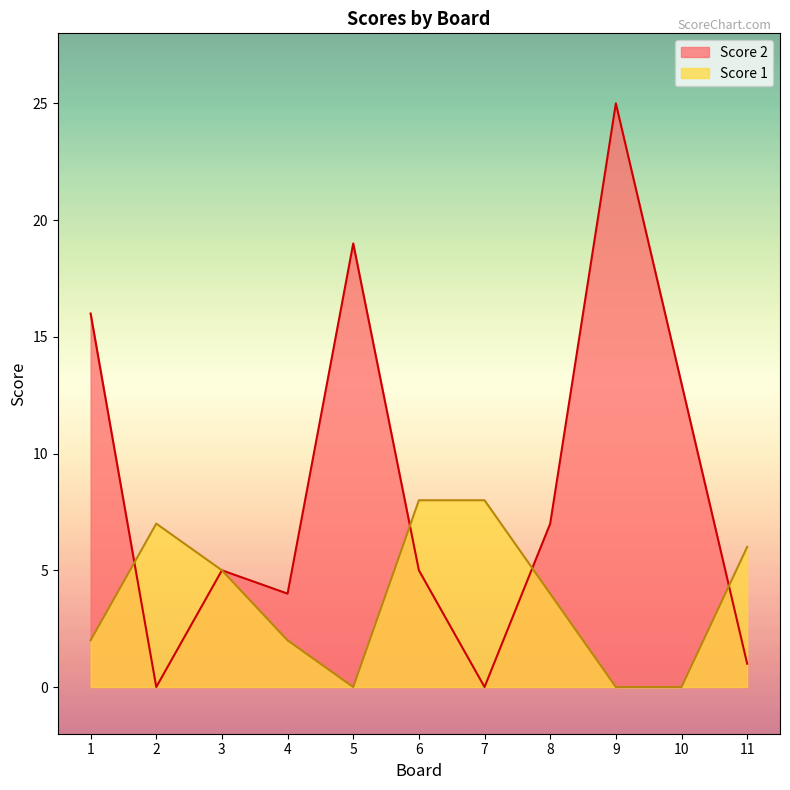

Which series has the largest total across all categories?

Score 2